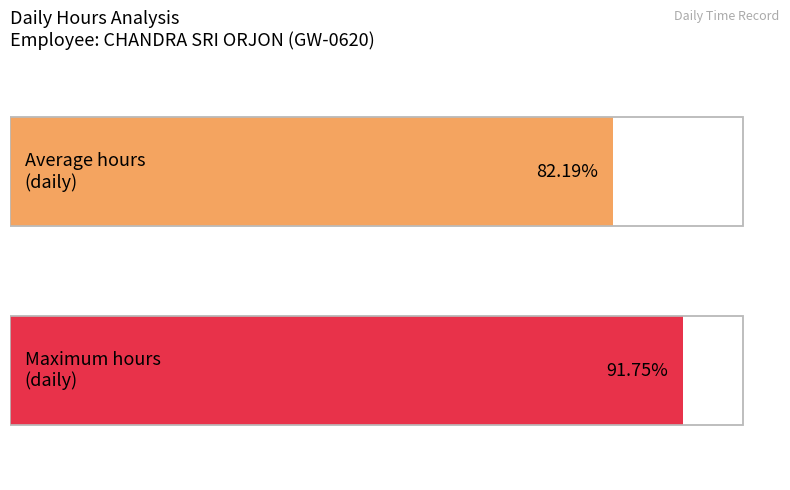

Is it true that the value at 23 is 5.1?

False